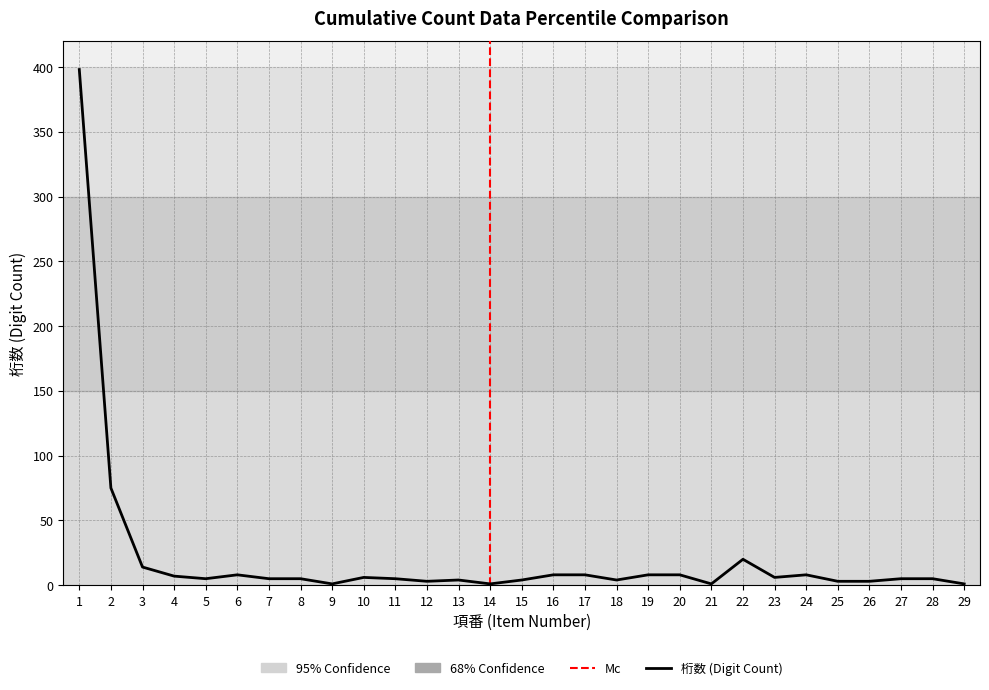

Rank the categories by value from highest to lowest.

1, 2, 22, 3, 6, 16, 17, 19, 20, 24, 4, 10, 23, 5, 7, 8, 11, 27, 28, 13, 15, 18, 12, 25, 26, 9, 14, 21, 29